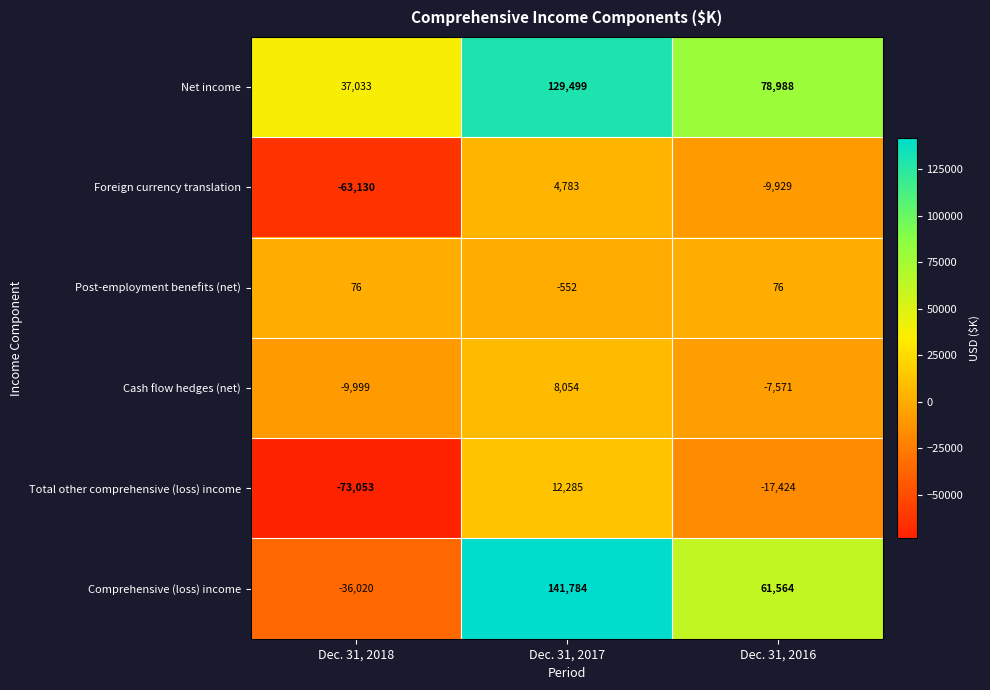

The Total other comprehensive (loss) income series shows -27503 at Dec. 31, 2018. True or false?

False